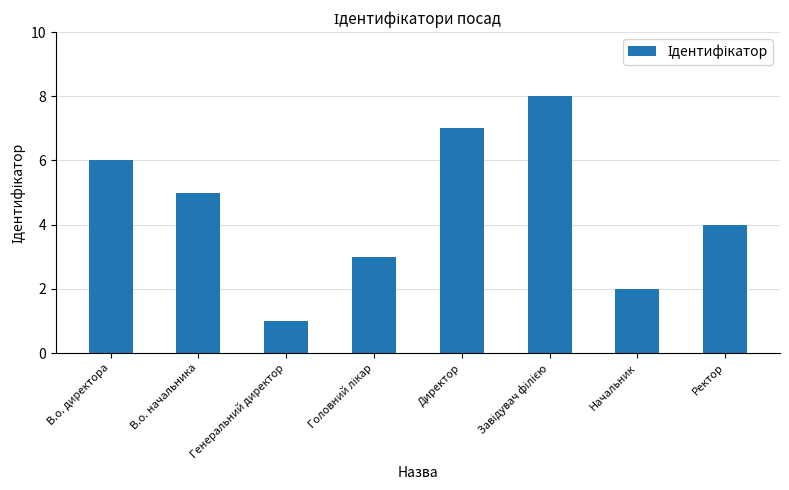

At which category does the chart reach its minimum across all series?

Генеральний директор